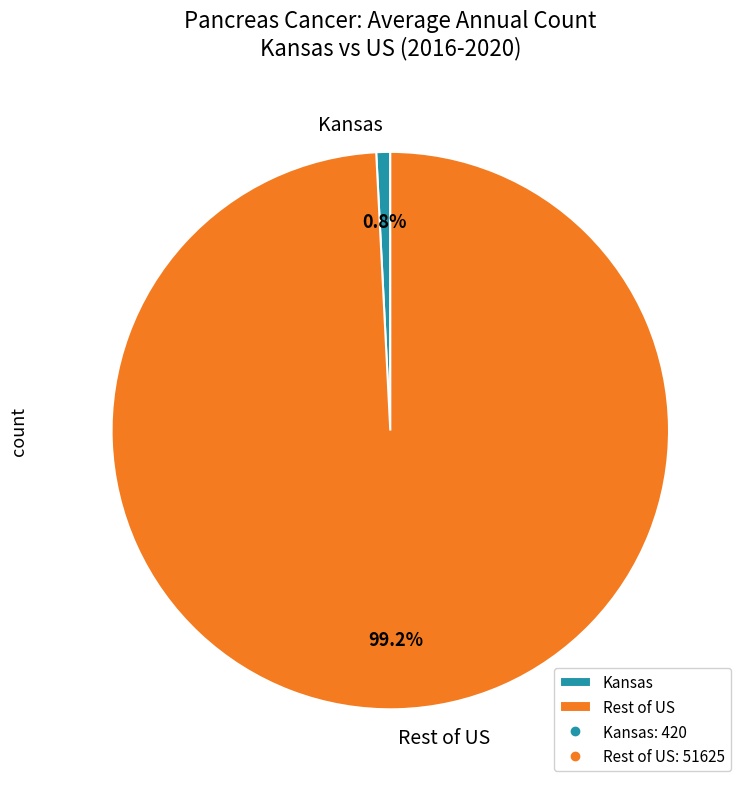

Do Kansas and Rest of US together represent more than half of the pie?

Yes